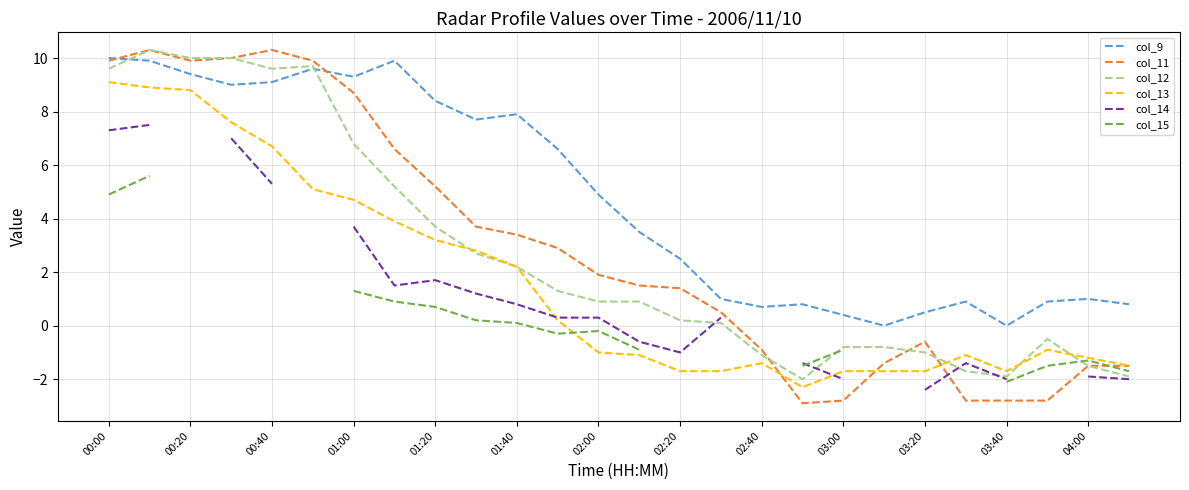

The col_13 series shows 0.7 at 01:20. True or false?

False